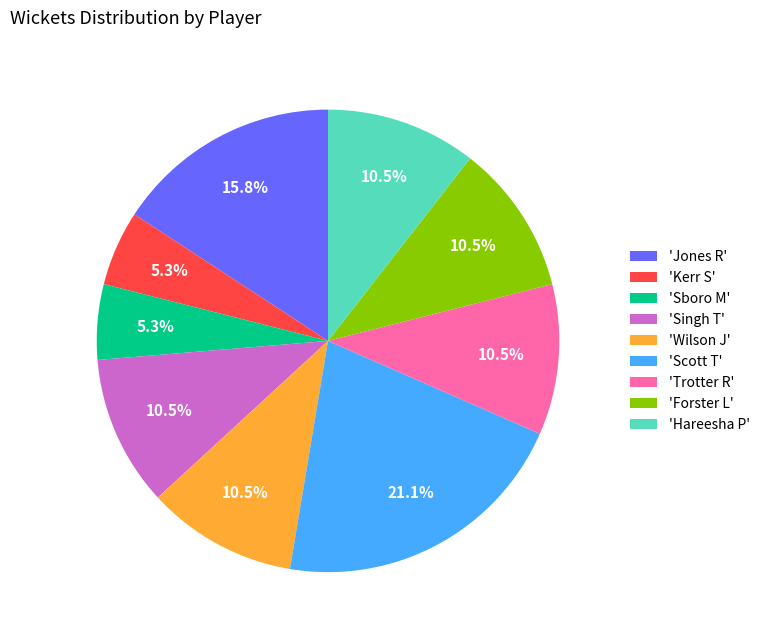

Is there a majority slice in this chart?

No